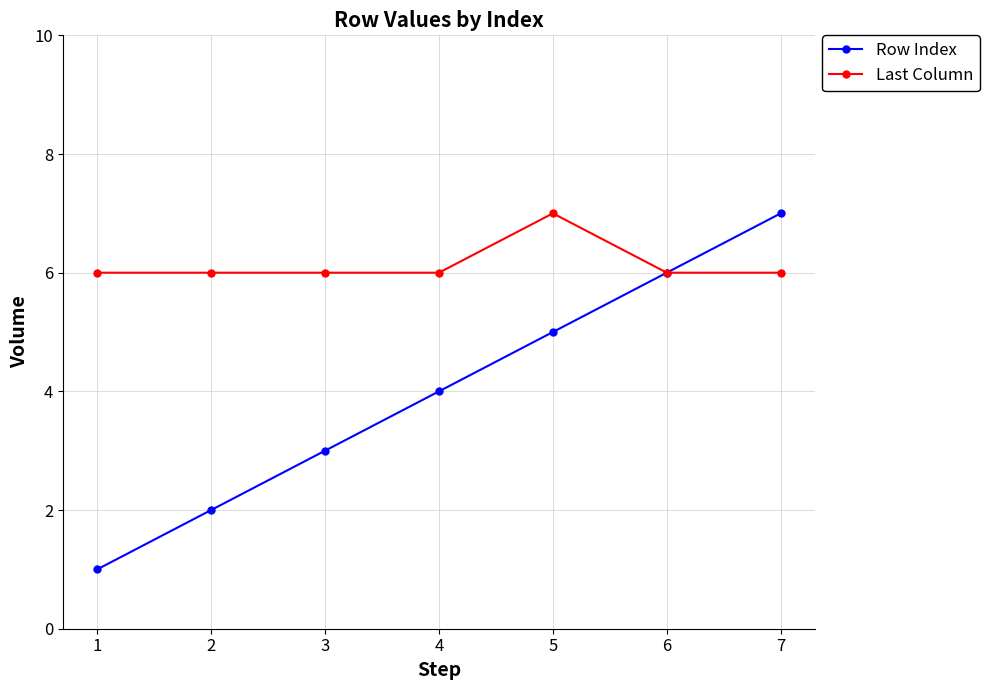

True or false: Row Index has more than 2 points higher than both neighbors.

False